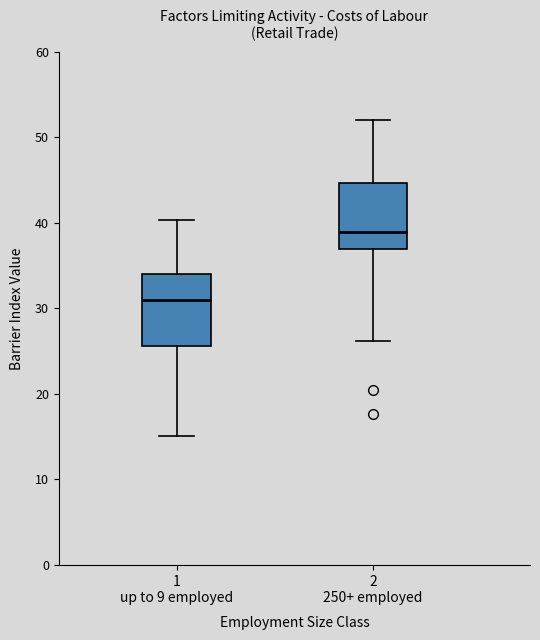

Which box's median line is the lowest?

1 up to 9 employed